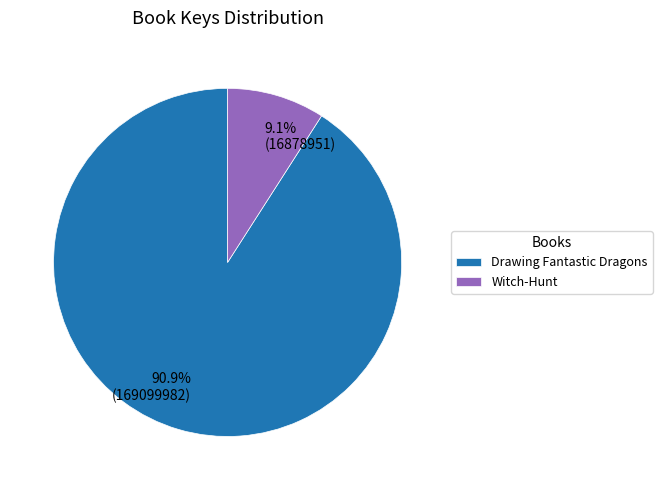

Approximately how many times larger is the value at Witch-Hunt compared to Drawing Fantastic Dragons?

0.1